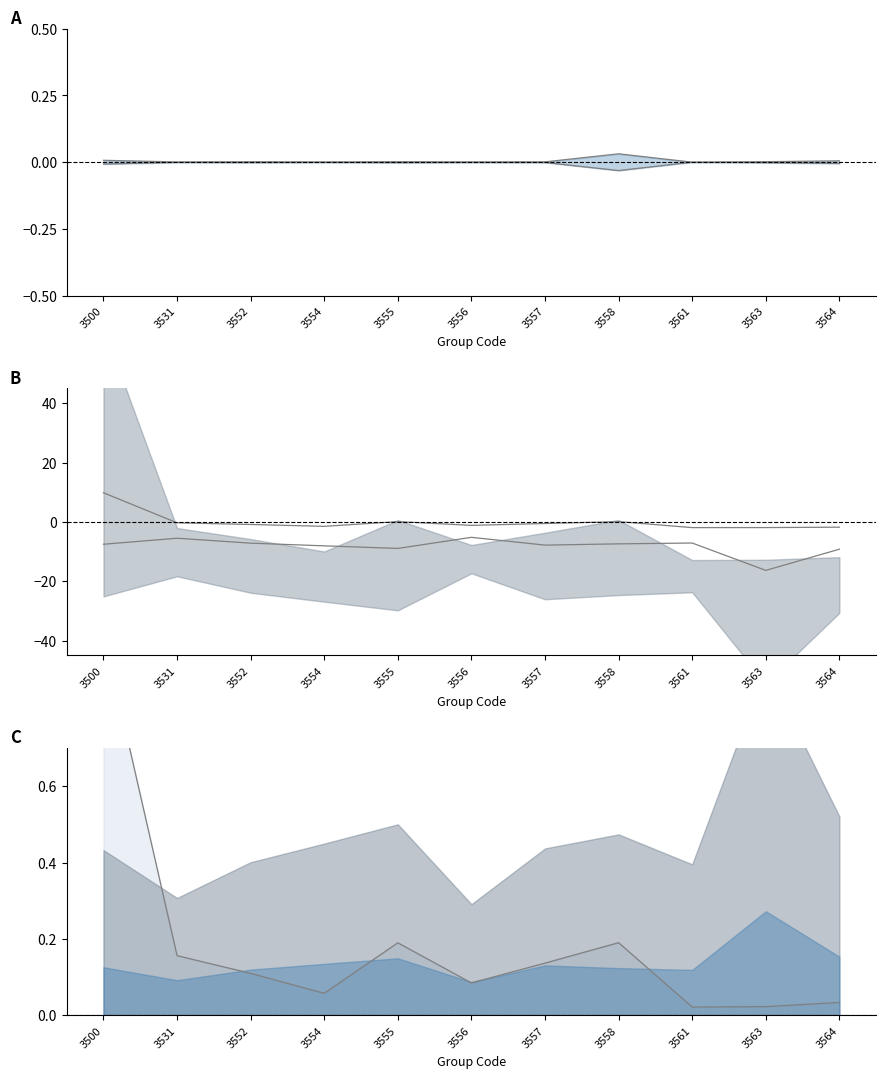

In total line, how many points are higher than both neighbors (excluding endpoints)?

2